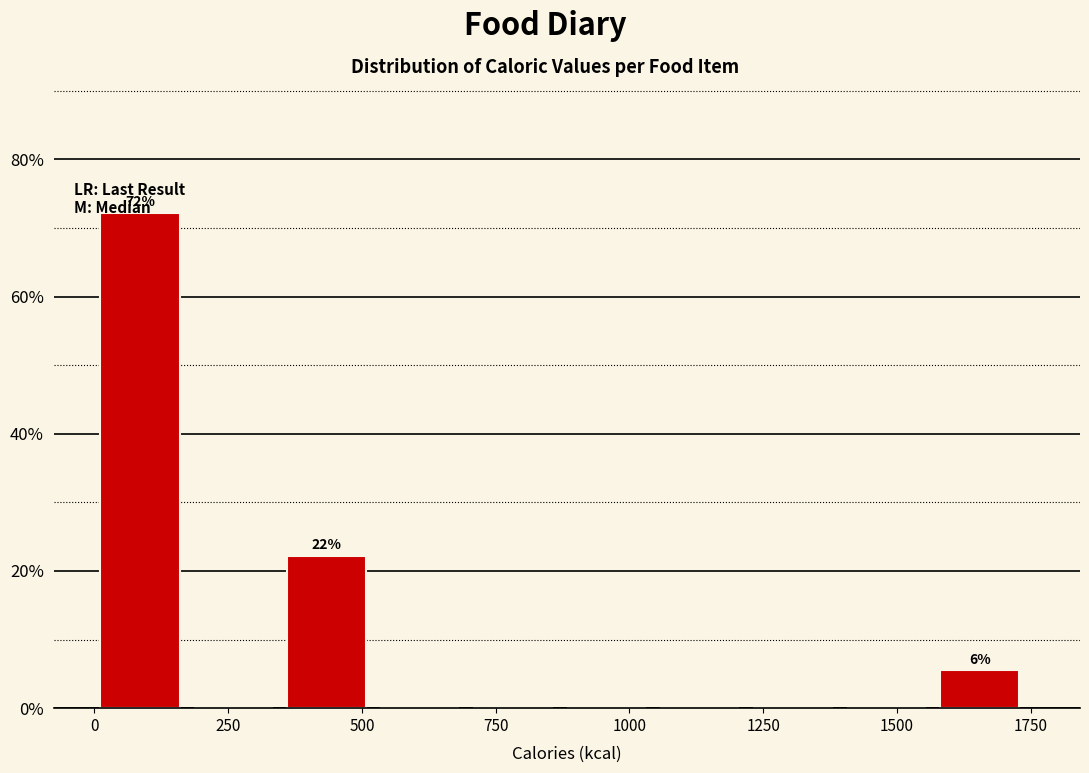

Around what value on the x-axis is the tallest bar? Give the approximate position of its centre, as read against the axis.

100